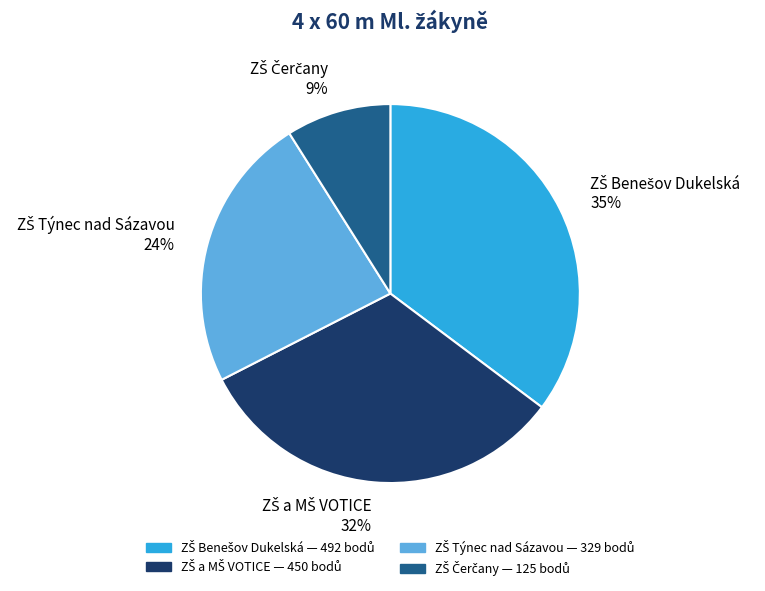

To the nearest percent, what is the average slice percentage?

25%